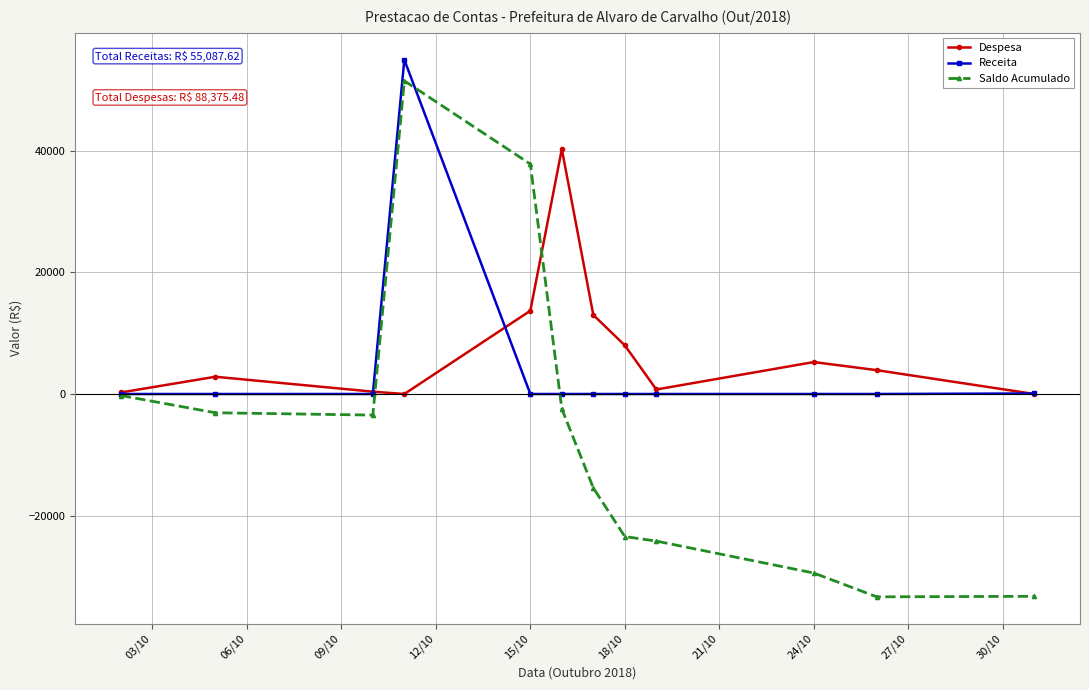

Which series has the widest spread of values?

Saldo Acumulado